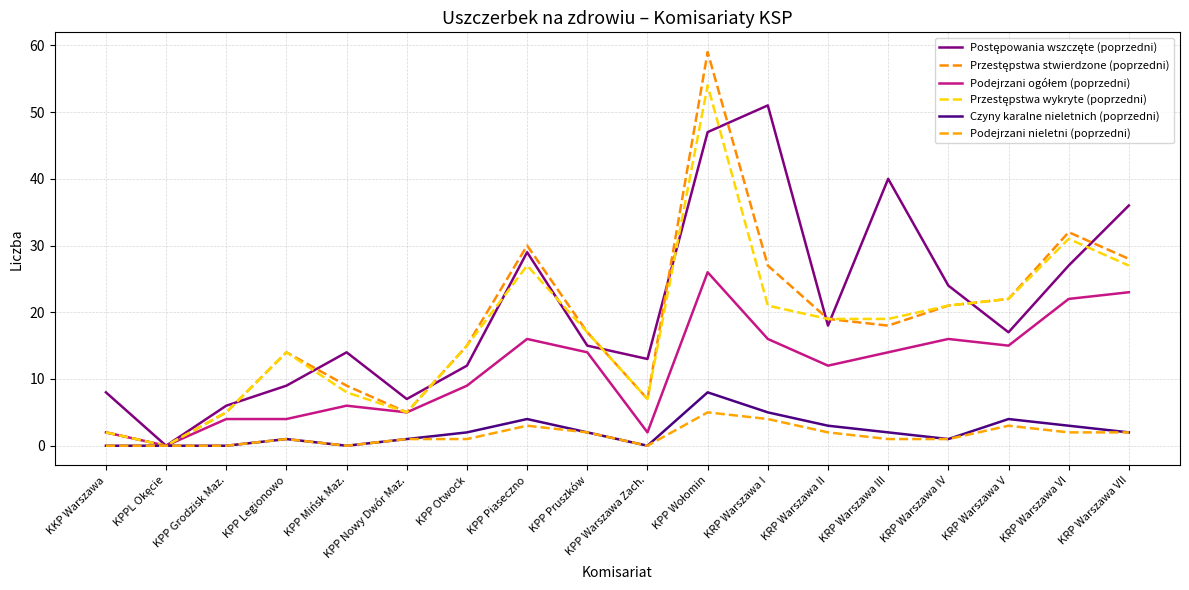

Reading left to right, list all the values displayed in this chart.

Postępowania wszczęte (poprzedni): 8	0	6	9	14	7	12	29	15	13	47	51	18	40	24	17	27	36
Przestępstwa stwierdzone (poprzedni): 2	0	5	14	9	5	15	30	17	7	59	27	19	18	21	22	32	28
Podejrzani ogółem (poprzedni): 2	0	4	4	6	5	9	16	14	2	26	16	12	14	16	15	22	23
Przestępstwa wykryte (poprzedni): 2	0	5	14	8	5	15	27	17	7	54	21	19	19	21	22	31	27
Czyny karalne nieletnich (poprzedni): 0	0	0	1	0	1	2	4	2	0	8	5	3	2	1	4	3	2
Podejrzani nieletni (poprzedni): 0	0	0	1	0	1	1	3	2	0	5	4	2	1	1	3	2	2